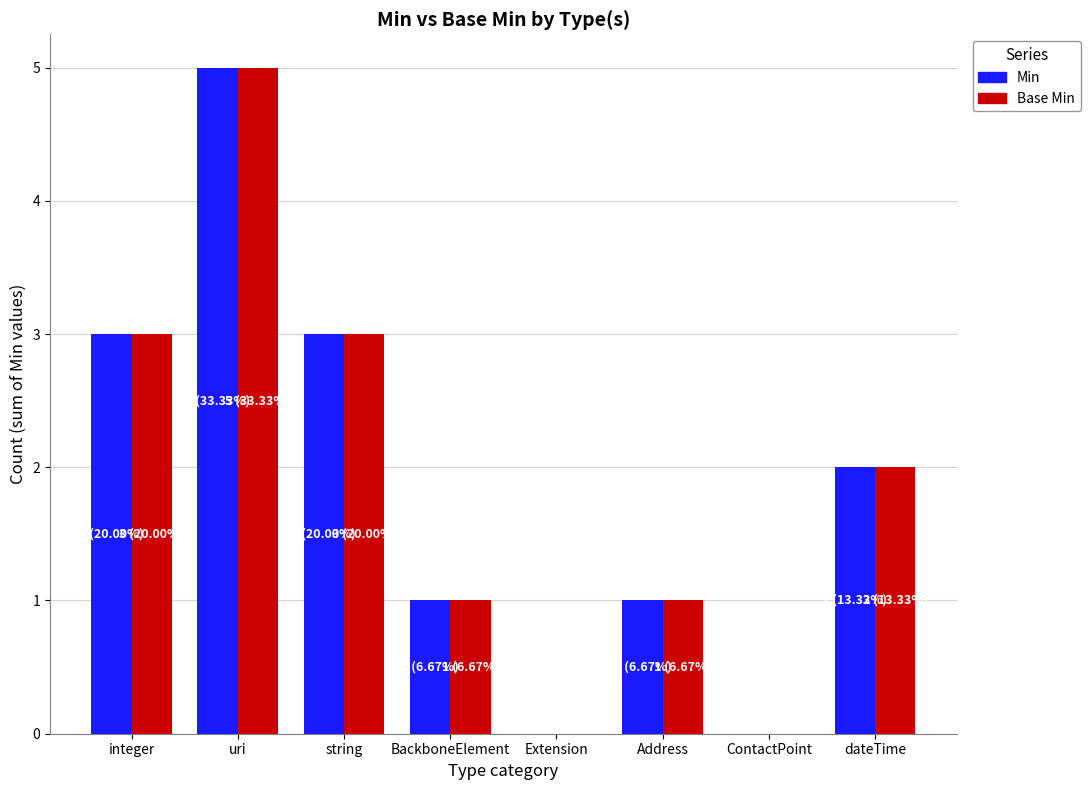

At which category is the sum across all series the highest?

uri